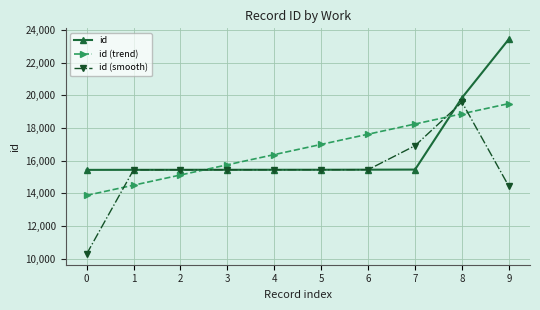

True or false: id (trend) and id intersect in this chart.

True